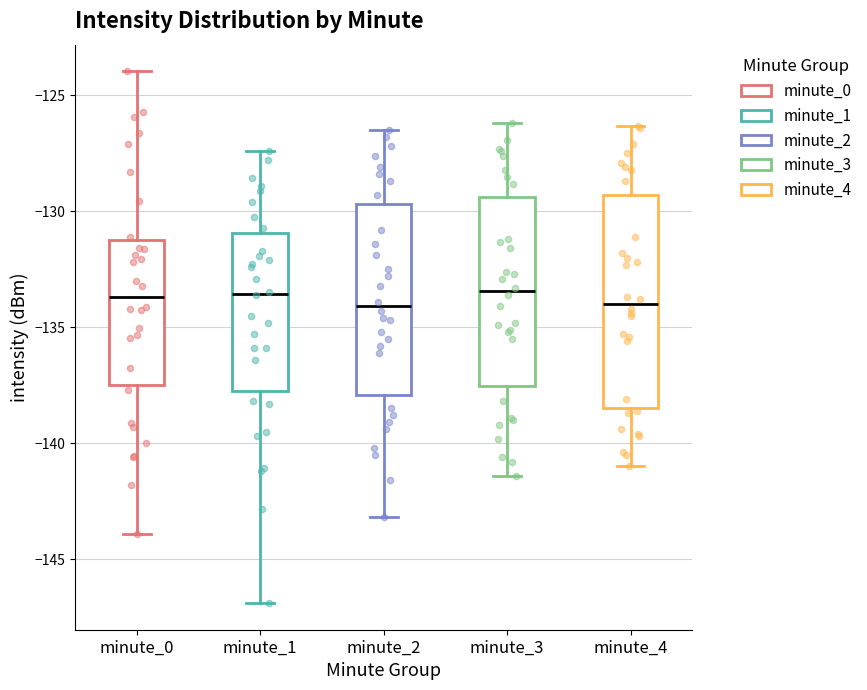

Comparing the boxes themselves (not the whiskers), which one is the tallest?

minute_4